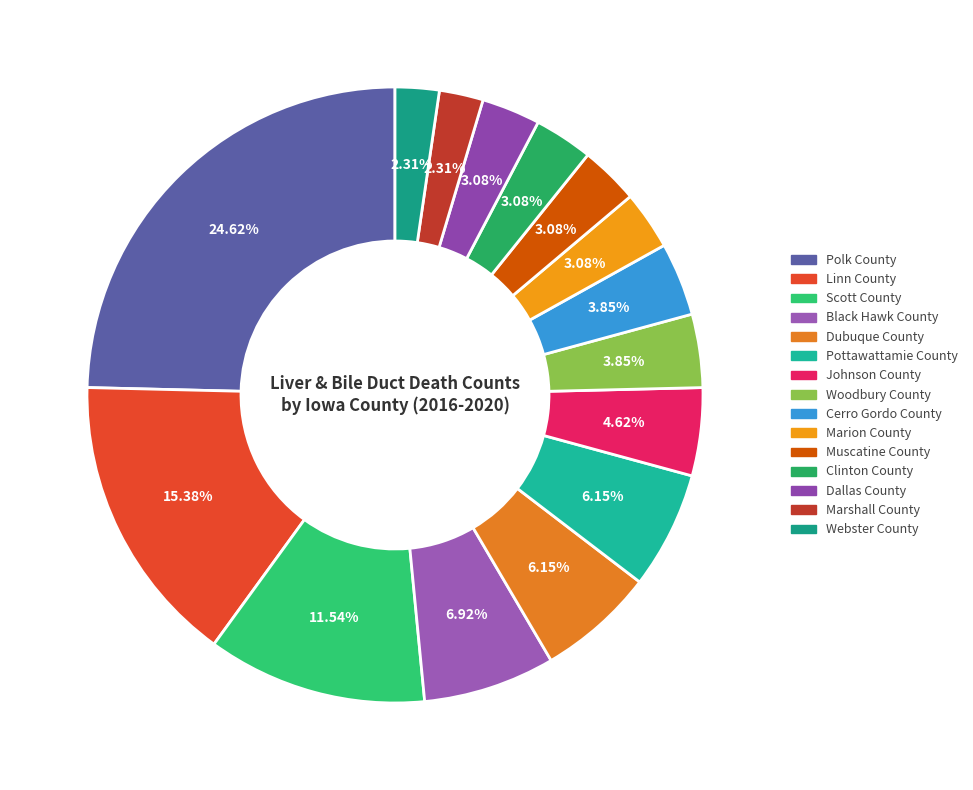

To the nearest percent, what percentage of the pie is Johnson County?

5%